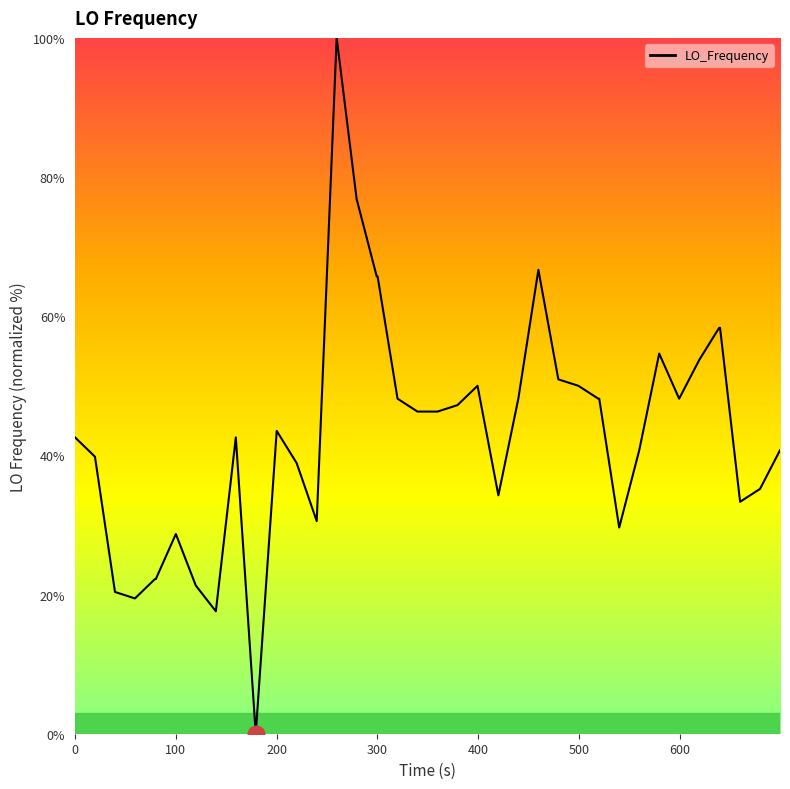

What is the difference between the maximum and minimum values?

100.0